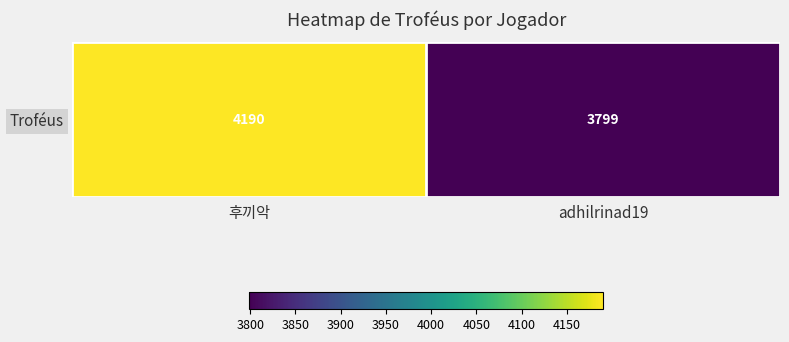

What is the average value?

3994